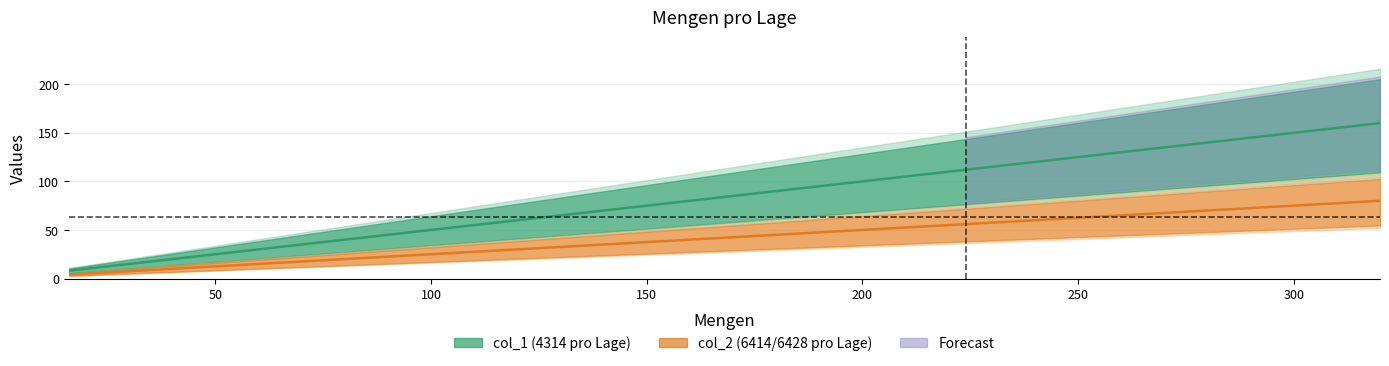

Between 288 and 304, which series saw the biggest shift?

col_1